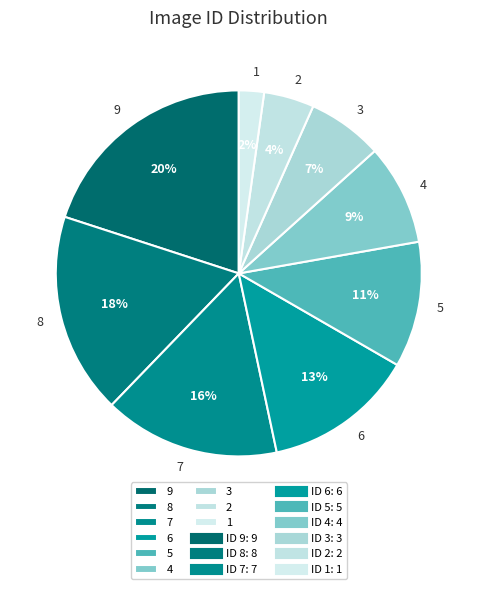

Is the sum of 8 and 3 greater than half?

No